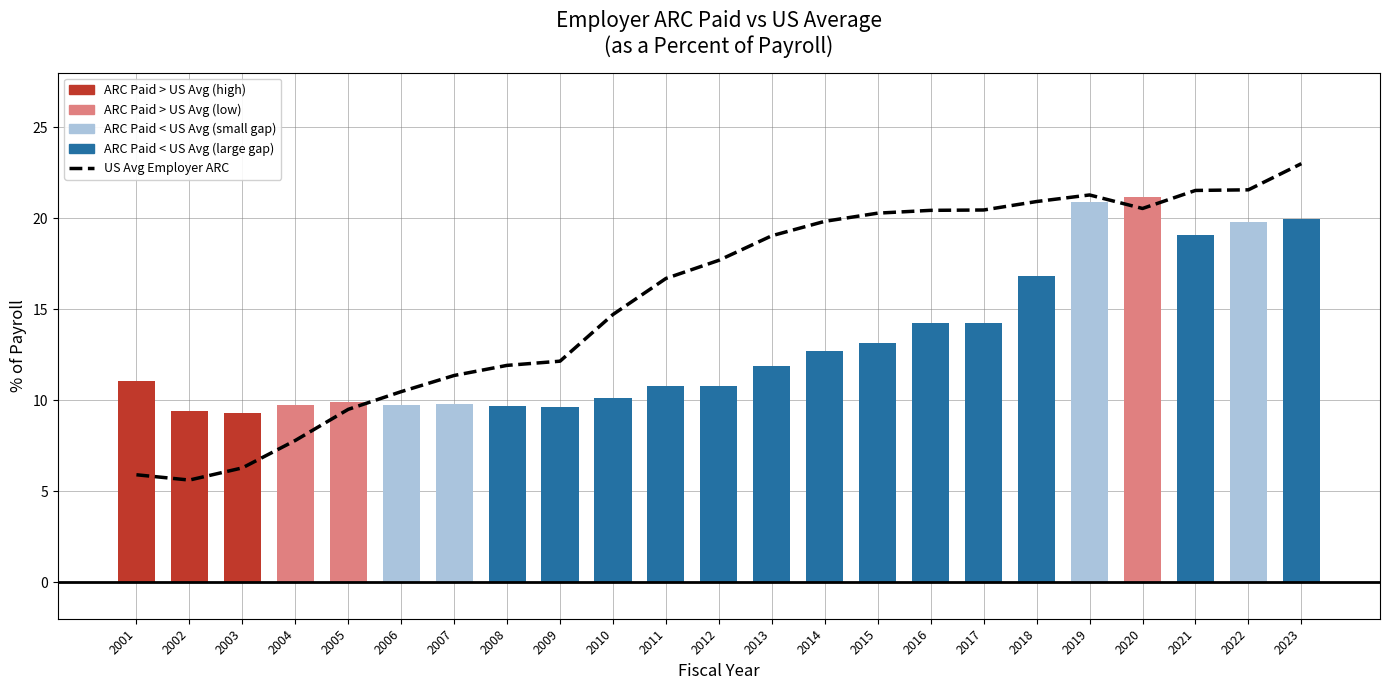

The value of Portion of Employer ARC paid at 2014 is 4.3. True or false?

False